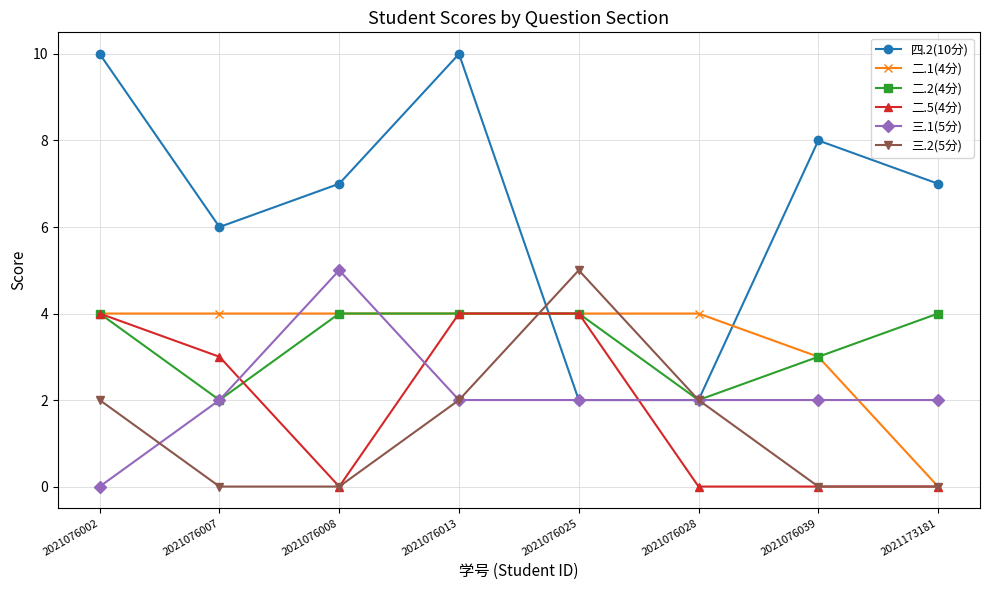

What is the total value across all series at 2021076013?

26